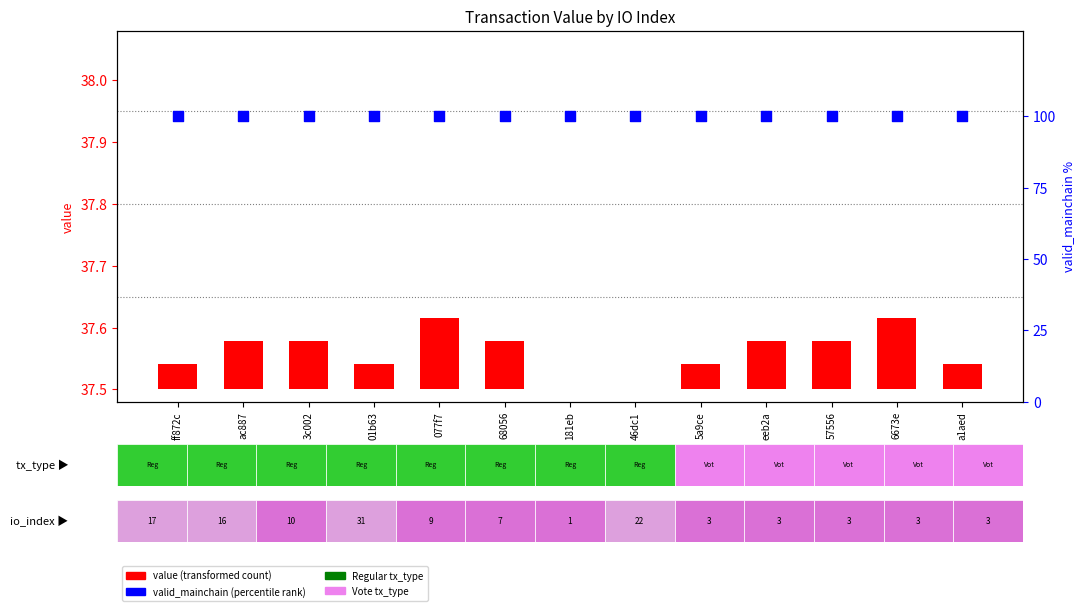

Is the value of value at 46dc1 greater than the value of valid_mainchain (percentile) at 5a9ce?

No